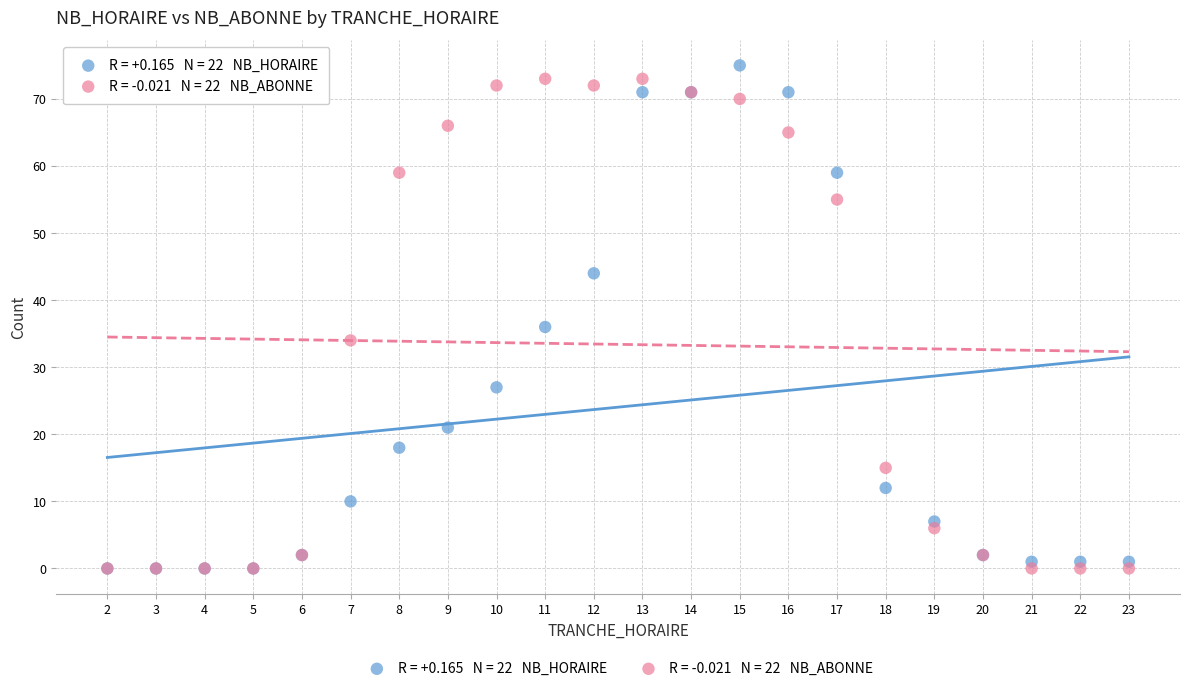

Across all series, what Y value is closest to 37?

36